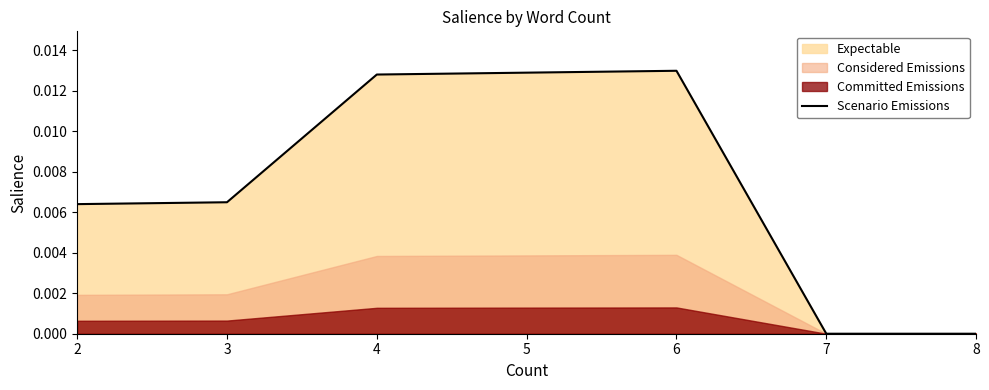

How many positive values are there?

12